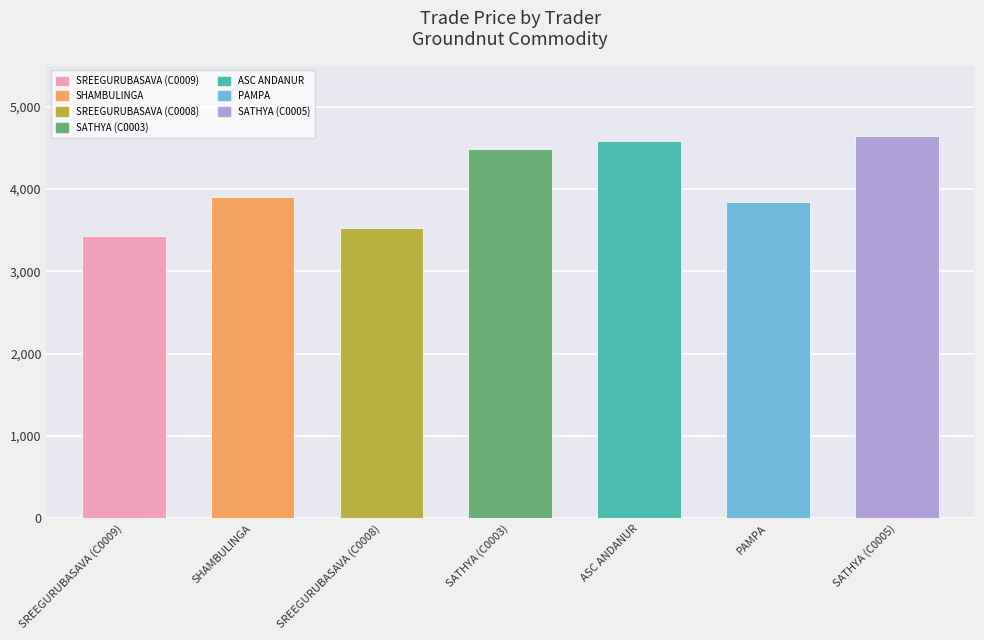

The value at SATHYA (C0003) is 4490.0. True or false?

True